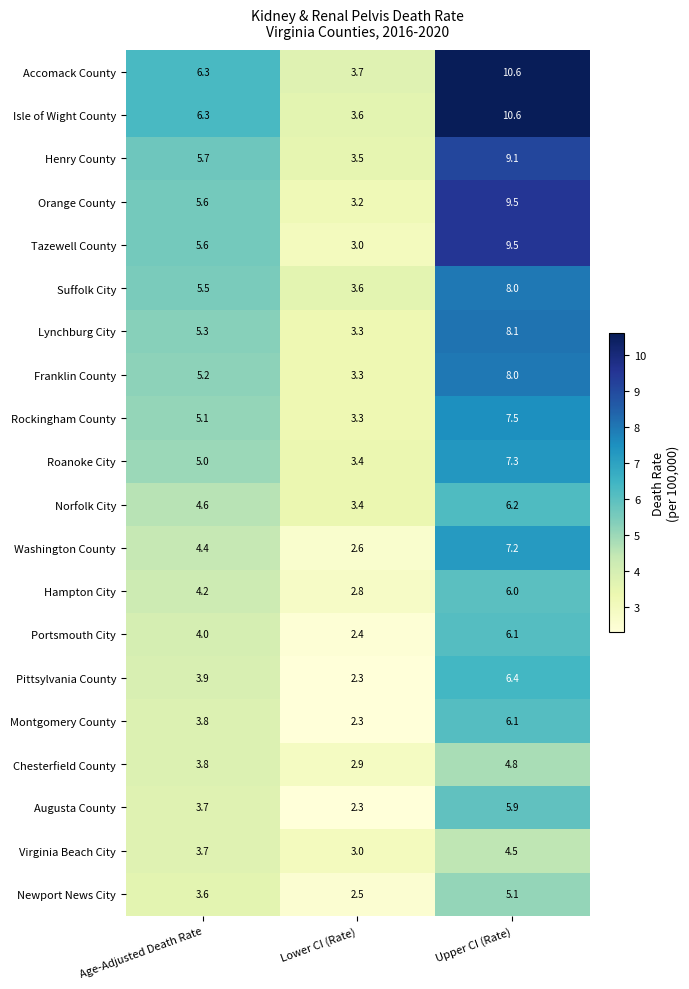

What is the sum of the Washington County values at Age-Adjusted Death Rate and Lower CI (Rate)?

7.0